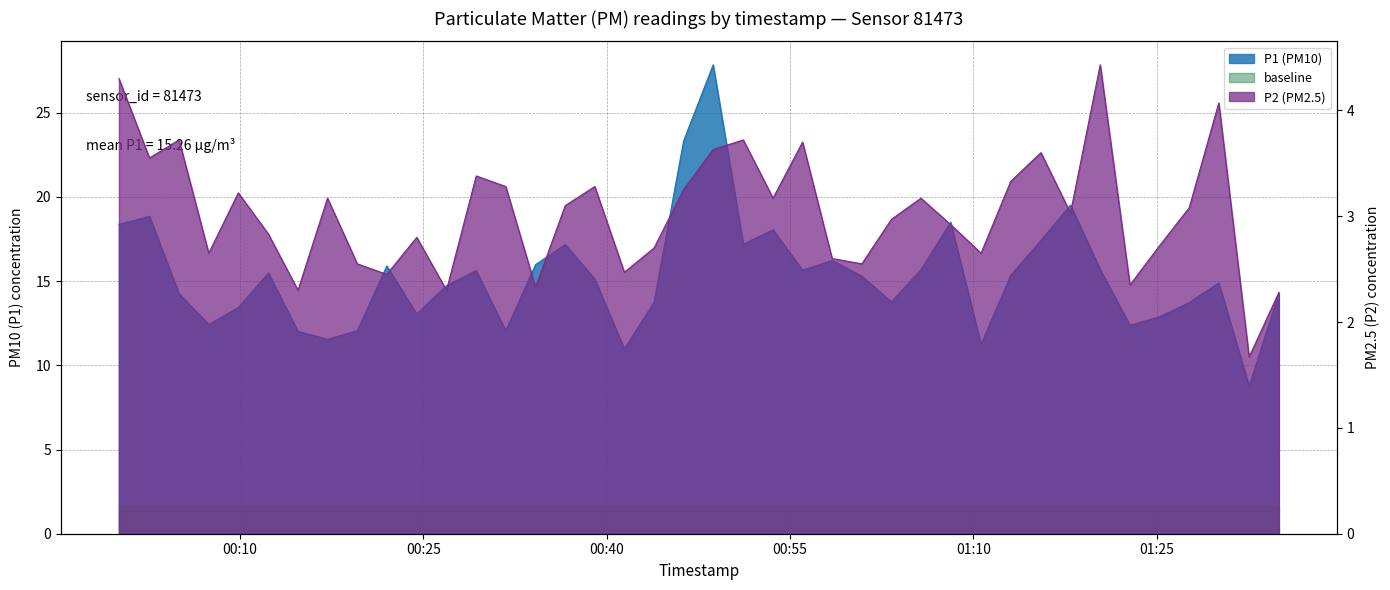

Does the chart display data point markers on the line(s)?

No